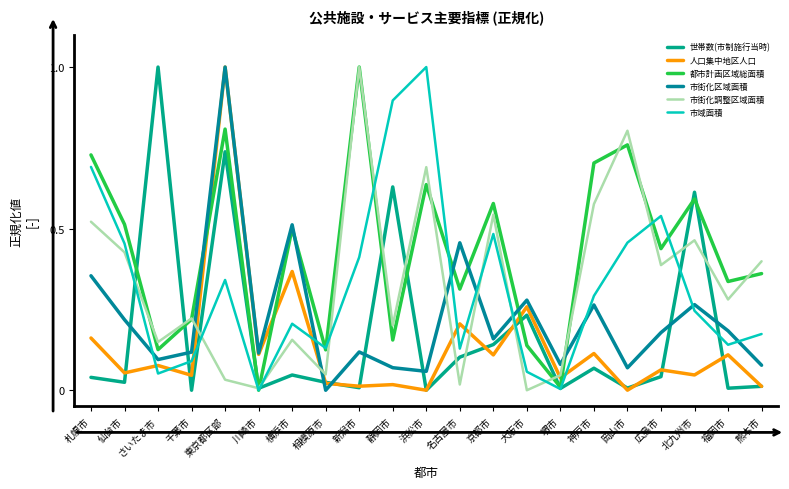

Which series has the largest range (max minus min)?

世帯数(市制施行当時)